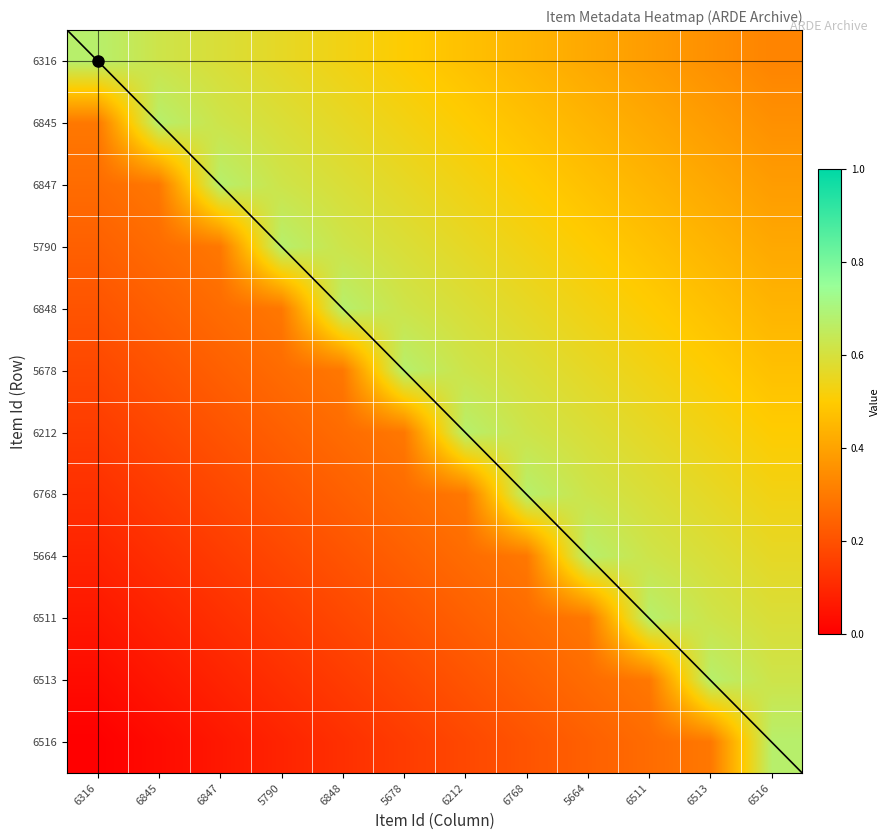

Which label corresponds to the largest value in the chart?

6316